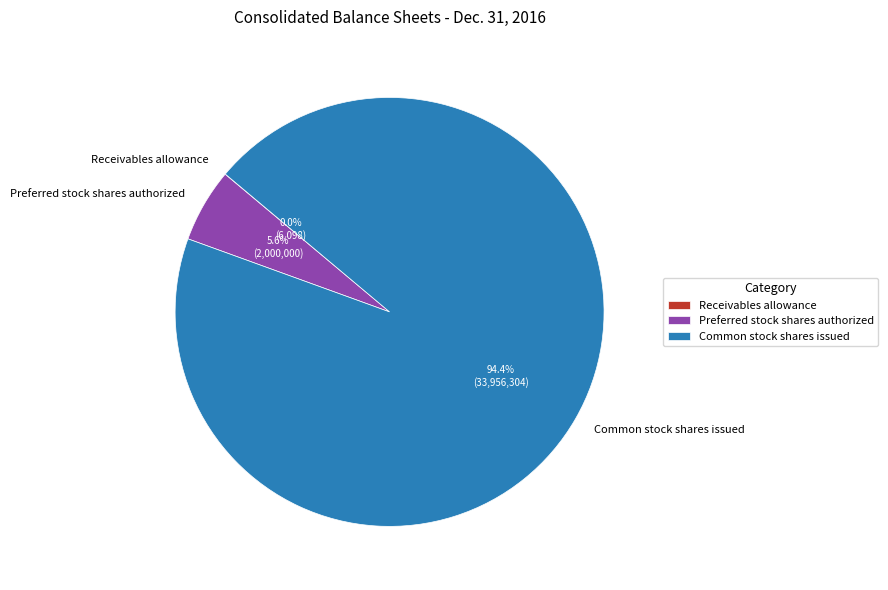

Does Common stock shares issued account for over 50% of the chart?

Yes